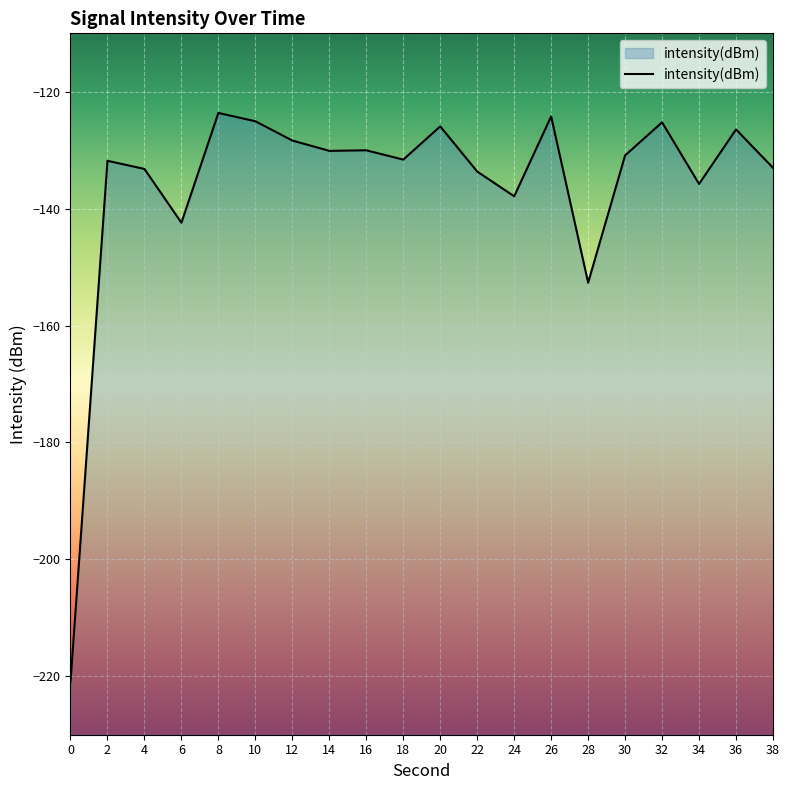

Reading left to right, list all the values displayed in this chart.

-221.0	-131.8	-133.2	-142.4	-123.6	-125.0	-128.3	-130.1	-130.0	-131.6	-125.9	-133.6	-137.9	-124.2	-152.7	-130.9	-125.2	-135.8	-126.4	-133.0